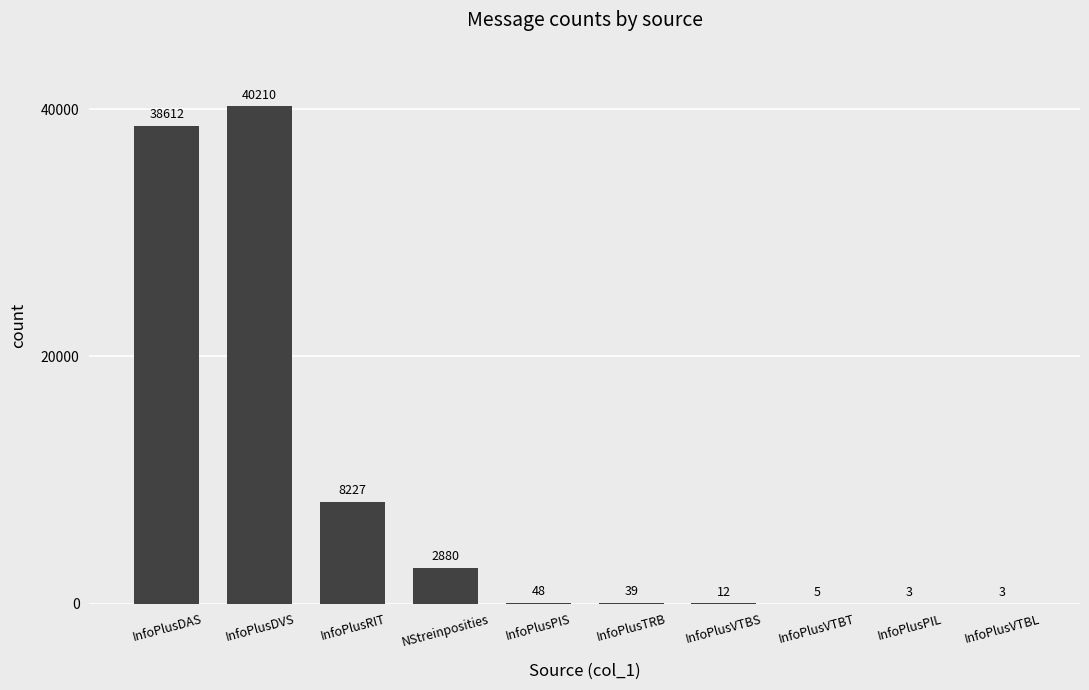

What is the change in value from InfoPlusRIT to InfoPlusVTBT?

-8222